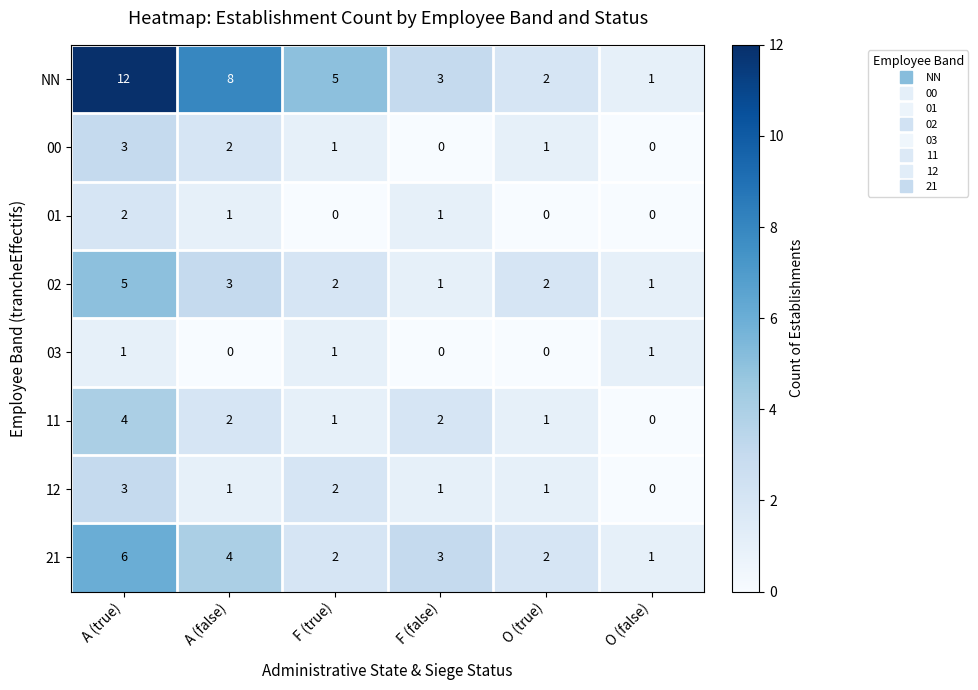

At which label does 00 first exceed 1?

A (true)